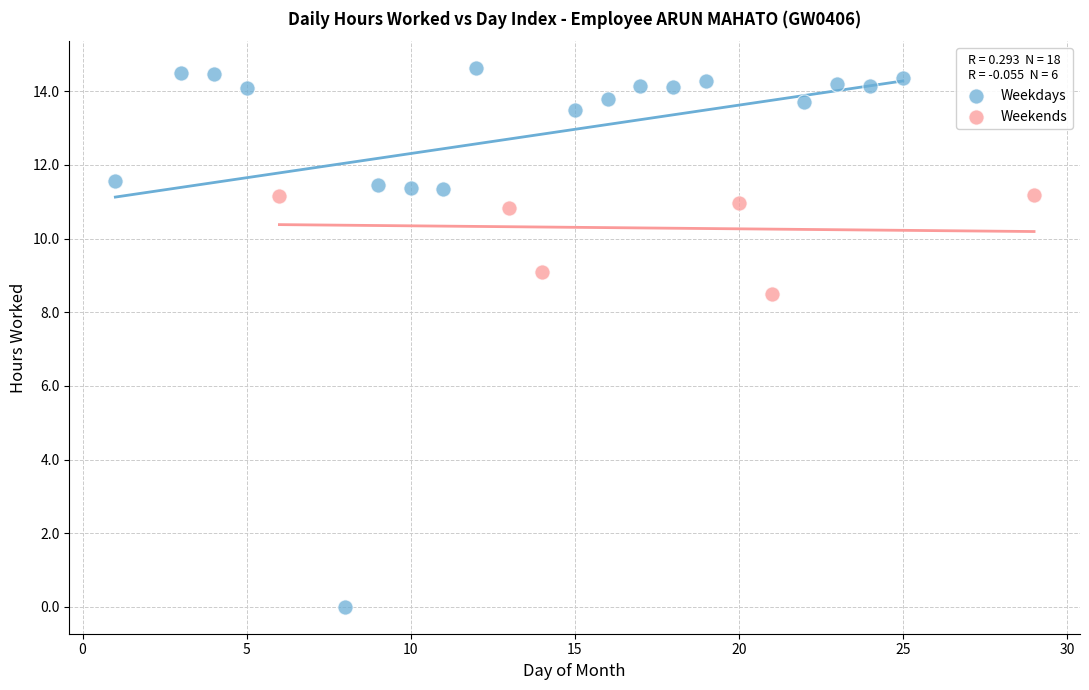

What are all the series names shown in the legend?

Weekdays, Weekends